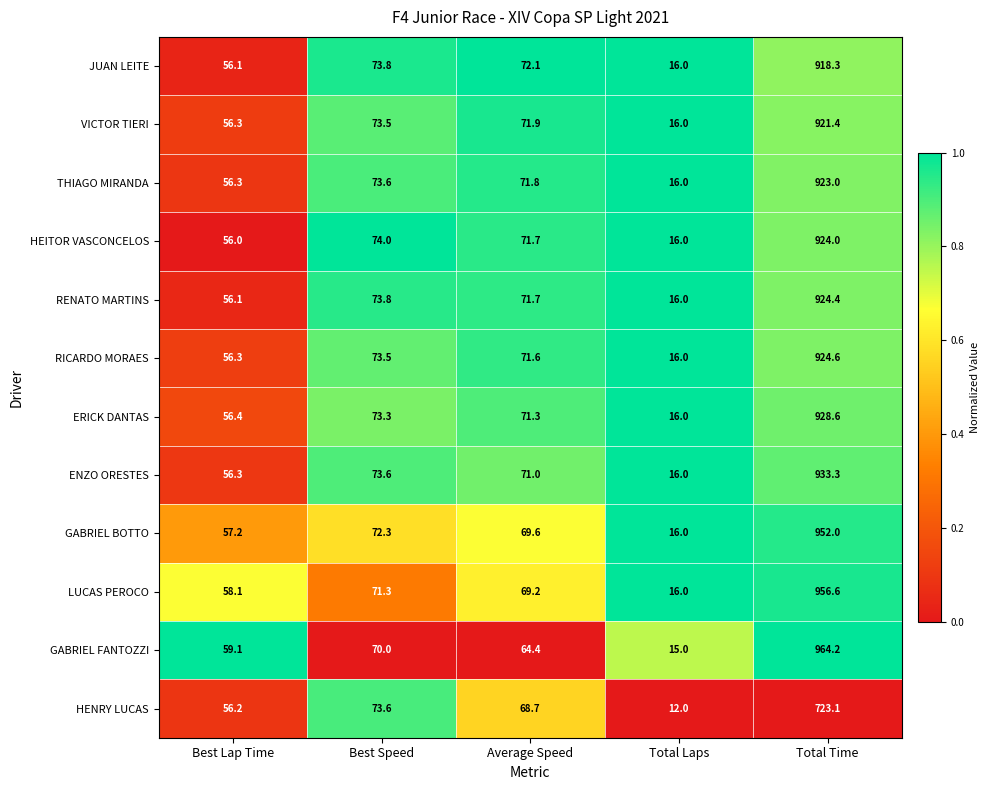

Which series has the largest range (max minus min)?

GABRIEL FANTOZZI